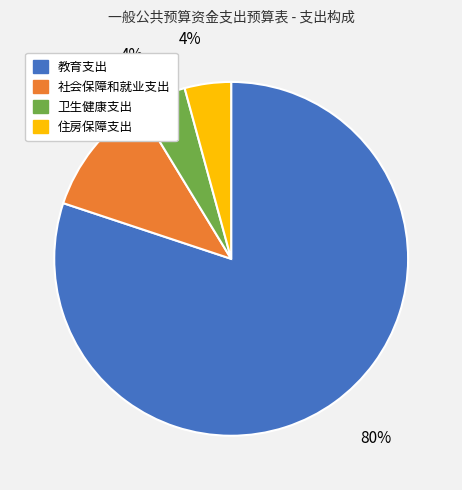

To the nearest percent, what is the average slice percentage?

25%